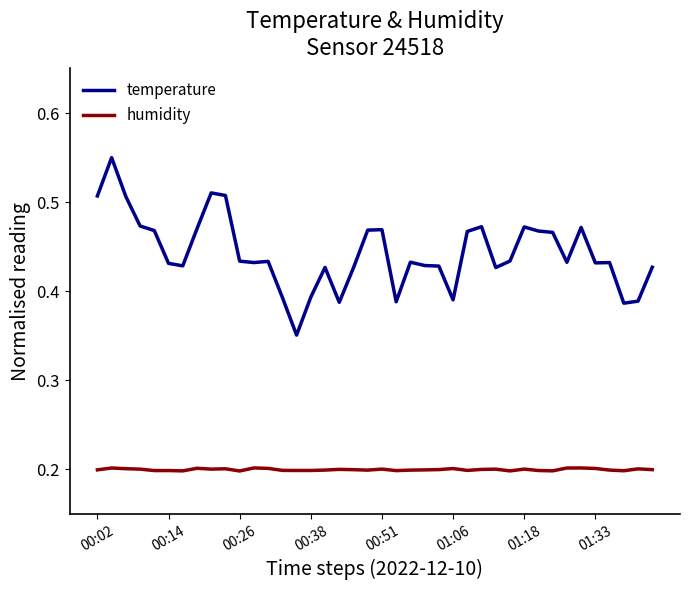

List the series in order of their peak value, highest first.

temperature, humidity